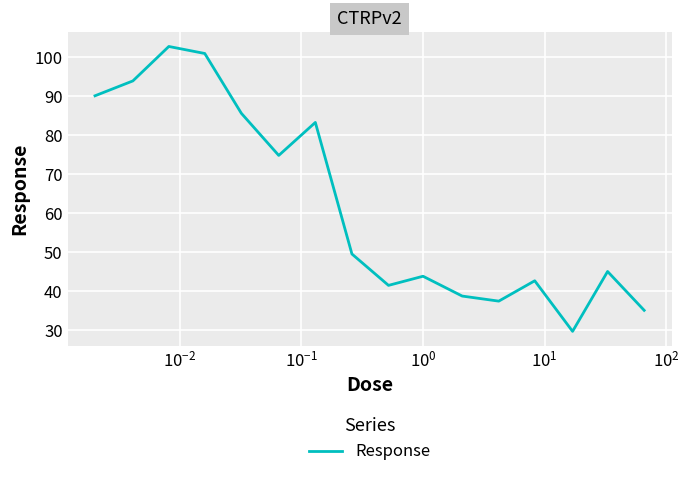

What is the difference between the maximum and minimum values?

73.1